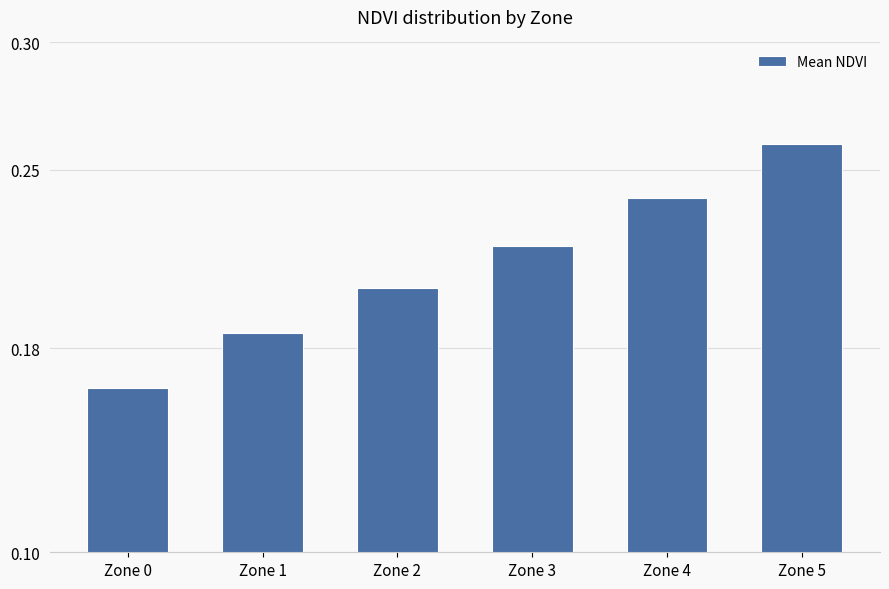

Count the values in the range 0 to 1.

6